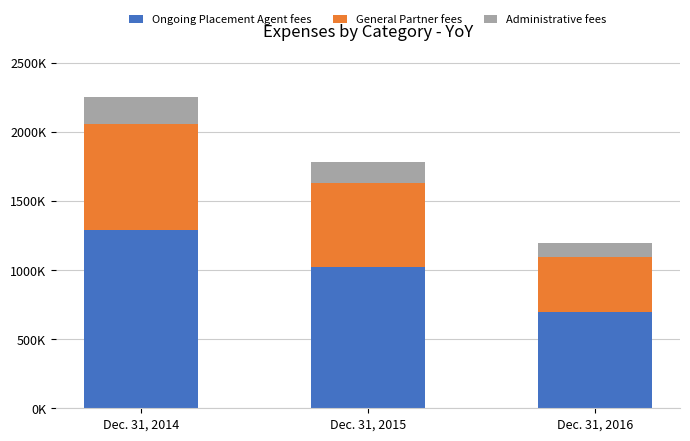

What is the sum of the Administrative fees values at Dec. 31, 2015 and Dec. 31, 2014?

343322